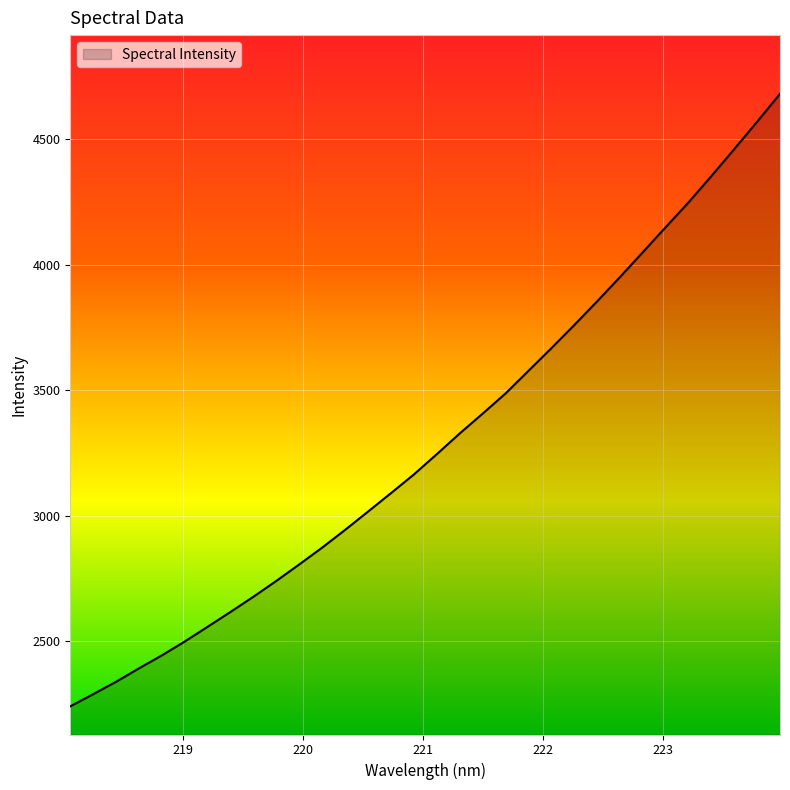

How many lines are shown in the chart?

1